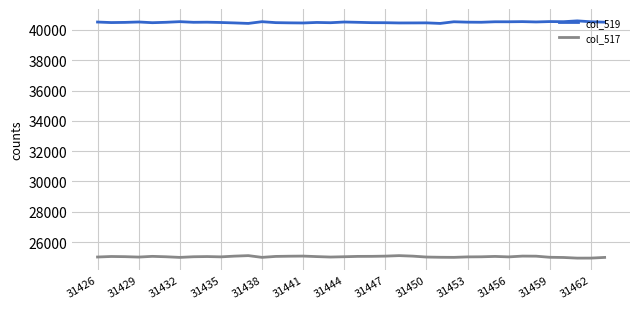

What is the minimum value shown in the chart?

24937